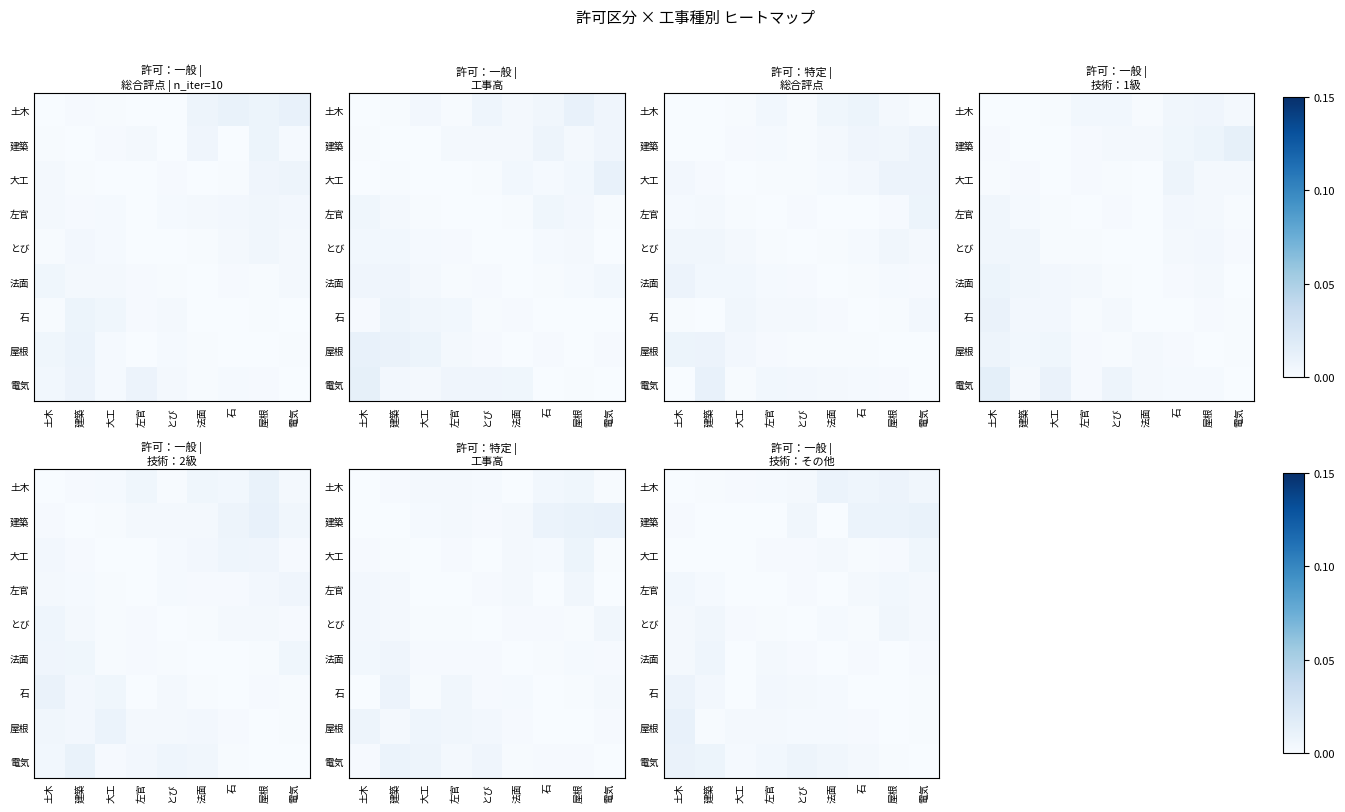

The value of 土木 at 電気 is 0.0. True or false?

True